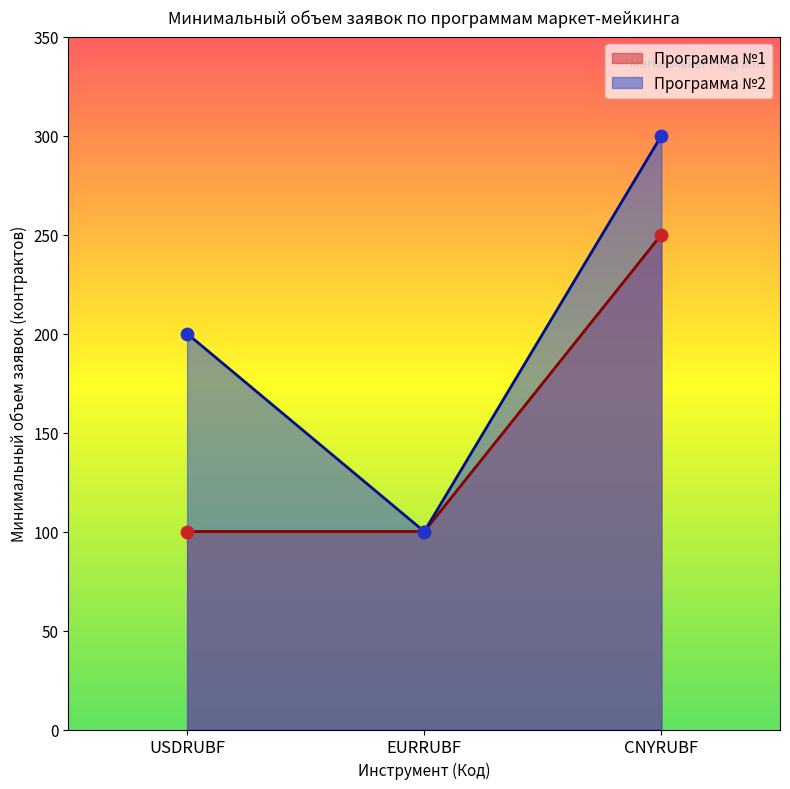

Which series has the largest total across all categories?

Программа №2